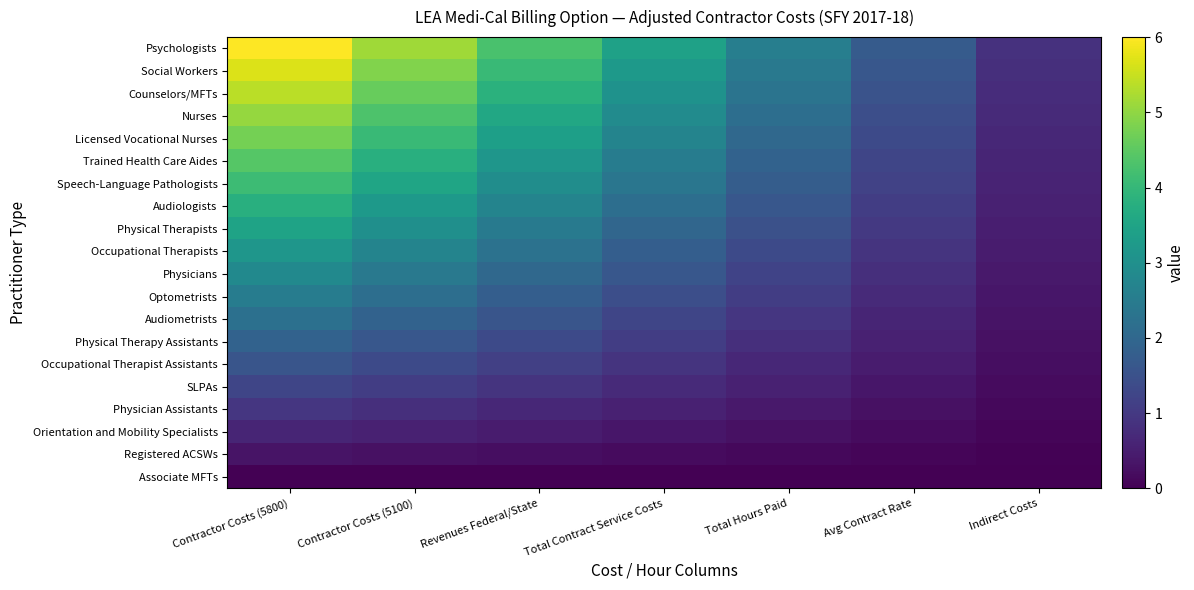

List the series in order of their peak value, highest first.

Psychologists, Social Workers, Counselors/MFTs, Nurses, Licensed Vocational Nurses, Trained Health Care Aides, Speech-Language Pathologists, Audiologists, Physical Therapists, Occupational Therapists, Physicians, Optometrists, Audiometrists, Physical Therapy Assistants, Occupational Therapist Assistants, SLPAs, Physician Assistants, Orientation and Mobility Specialists, Registered ACSWs, Associate MFTs